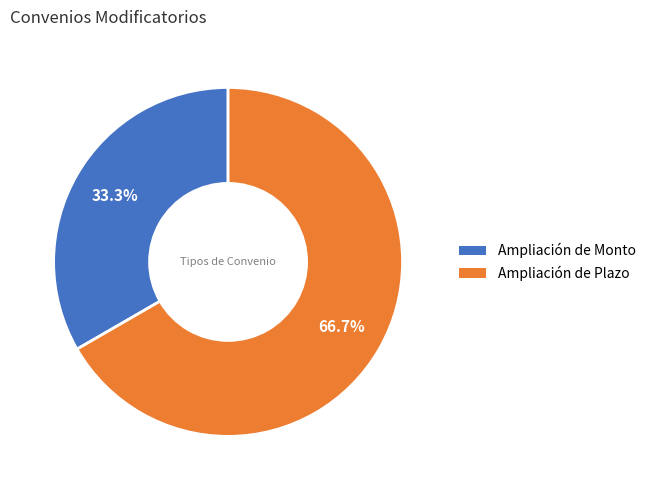

To the nearest percent, what percentage of the pie is Ampliación de Monto?

33%